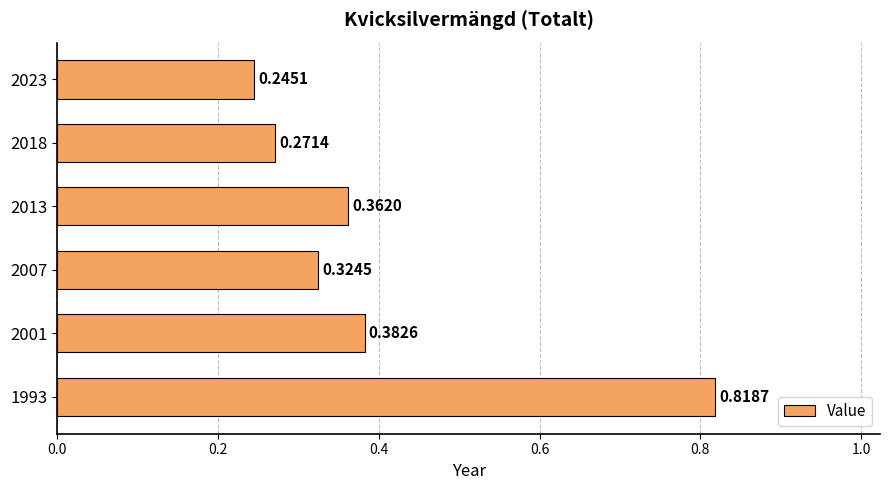

What is the sum of all values?

2.4